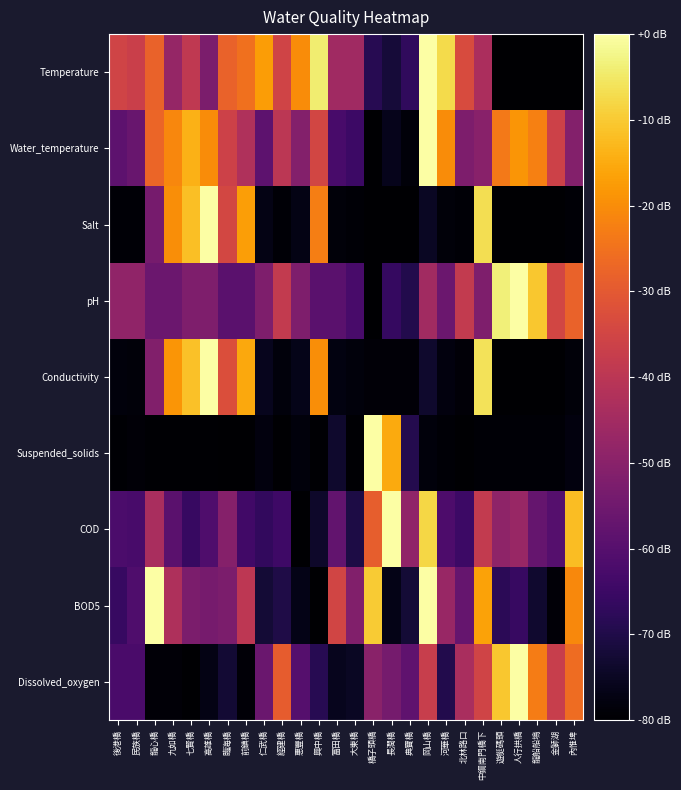

Between 後港橋 and 大東橋, which is larger?

後港橋